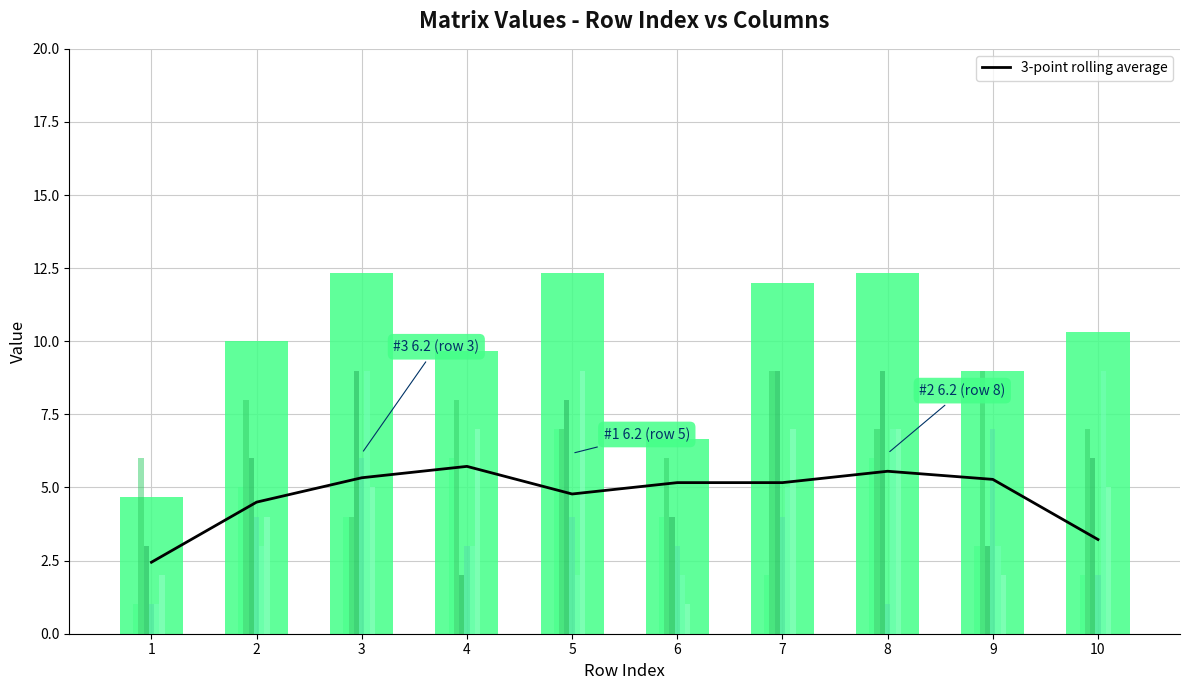

What is the approximate value of col_2 at 4?

6